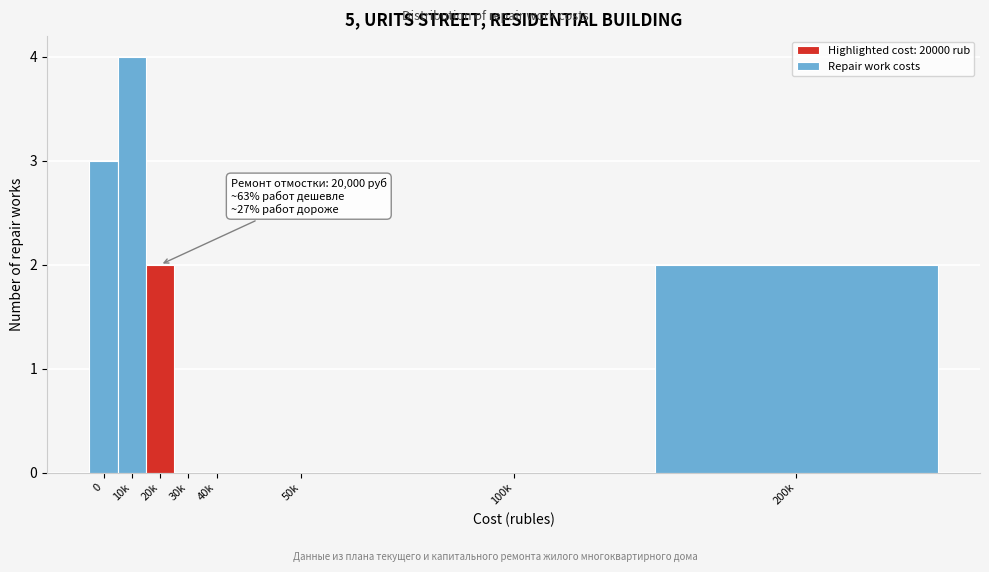

Reading right to left, extract all data points from this chart.

200k=2	100k=0	50k=0	40k=0	30k=0	20k=2	10k=4	0=3